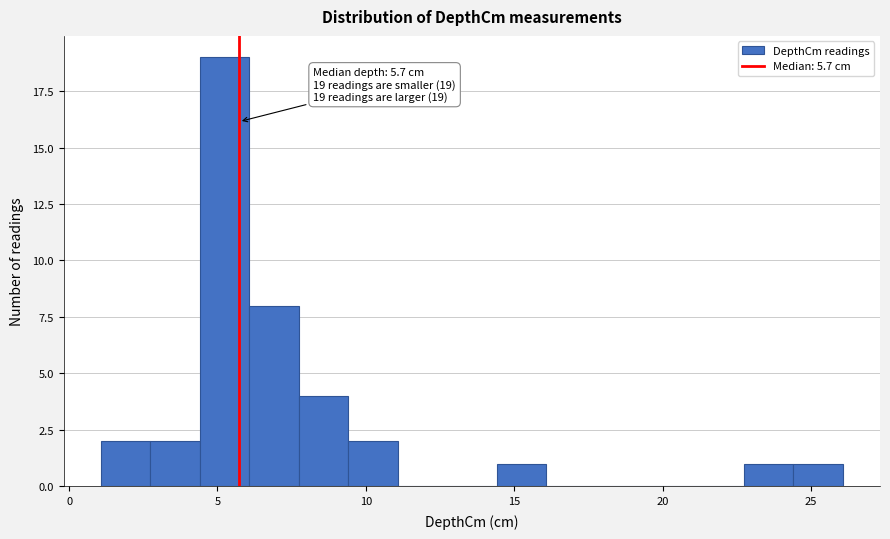

Read against the x-axis, roughly where is the centre of the tallest bar?

5.0